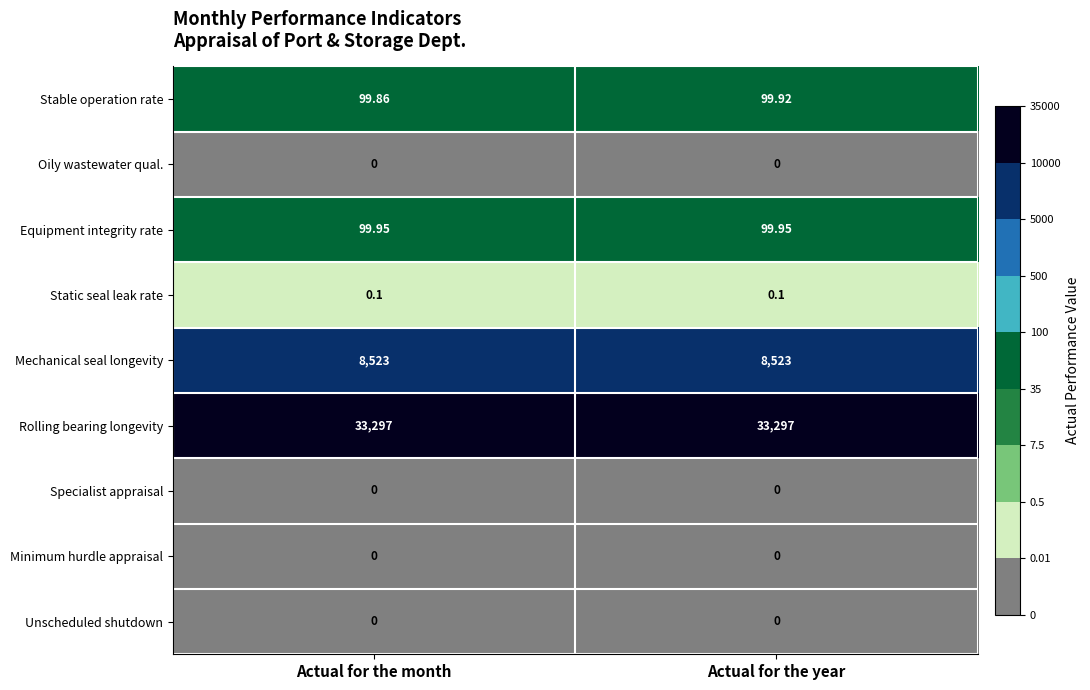

Which series has the widest spread of values?

Stable operation rate